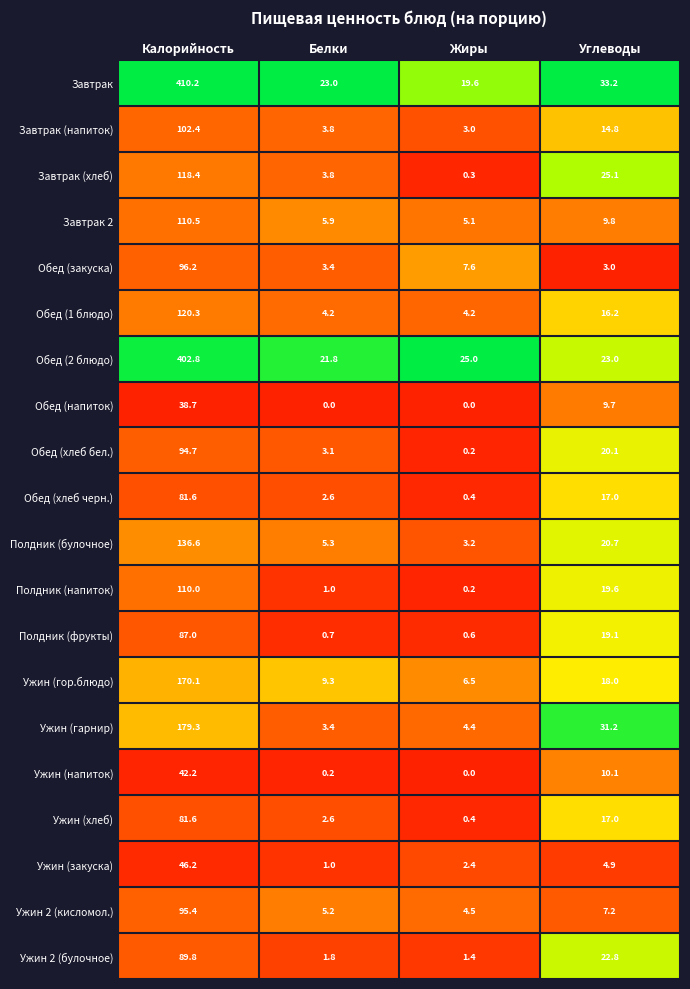

What is the total value across all series at Белки?

102.1